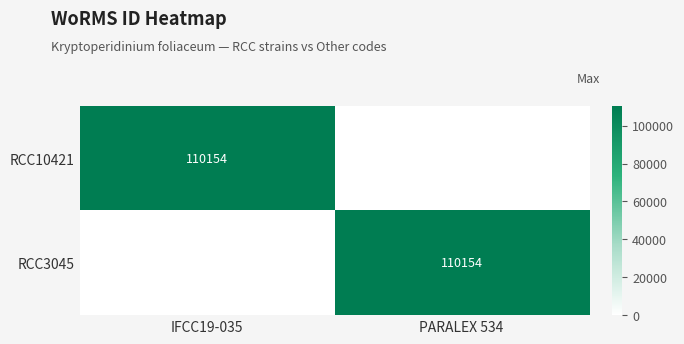

True or false: RCC3045 has a value of 29367 at PARALEX 534.

False